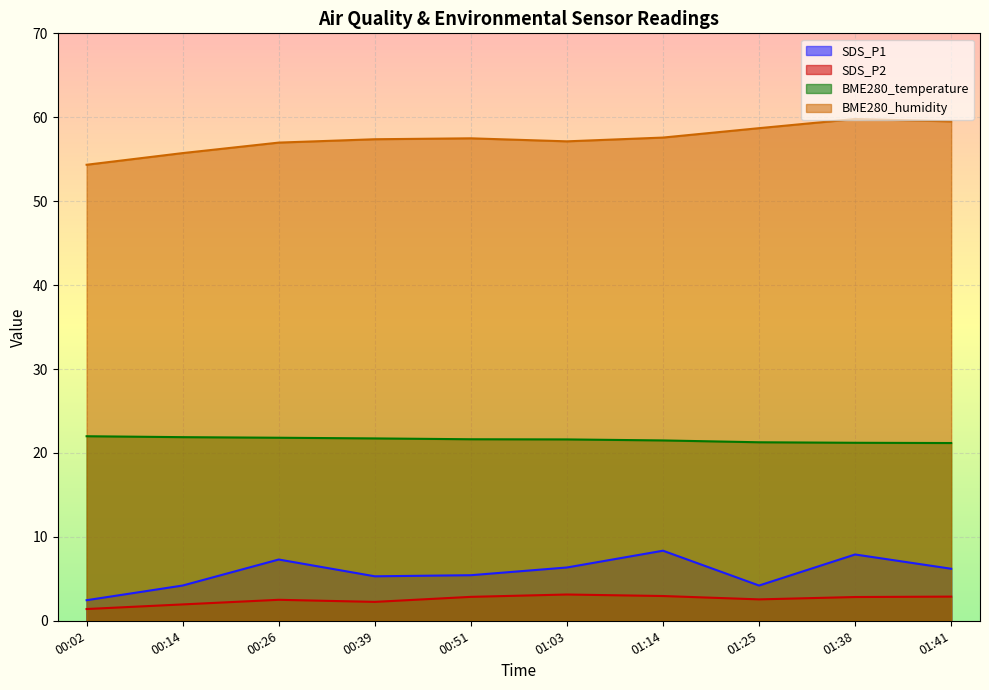

Rank the series by their maximum value, from highest to lowest.

BME280_humidity, BME280_temperature, SDS_P1, SDS_P2